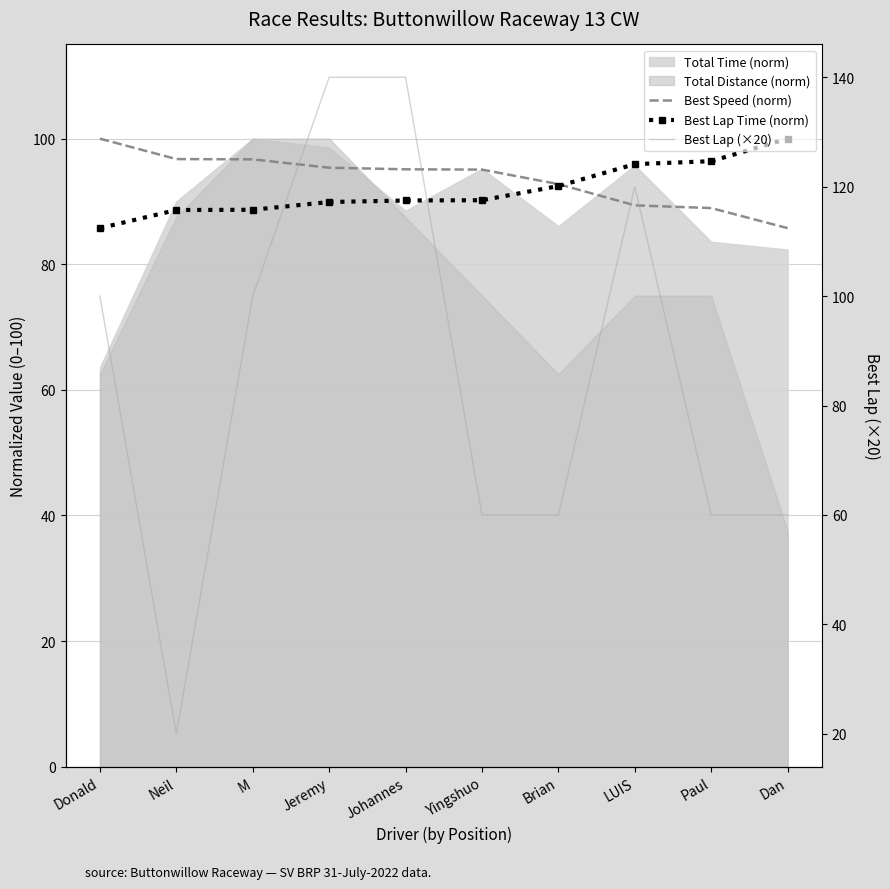

Where does the Best Lap Time (norm) series first go above 90?

Johannes